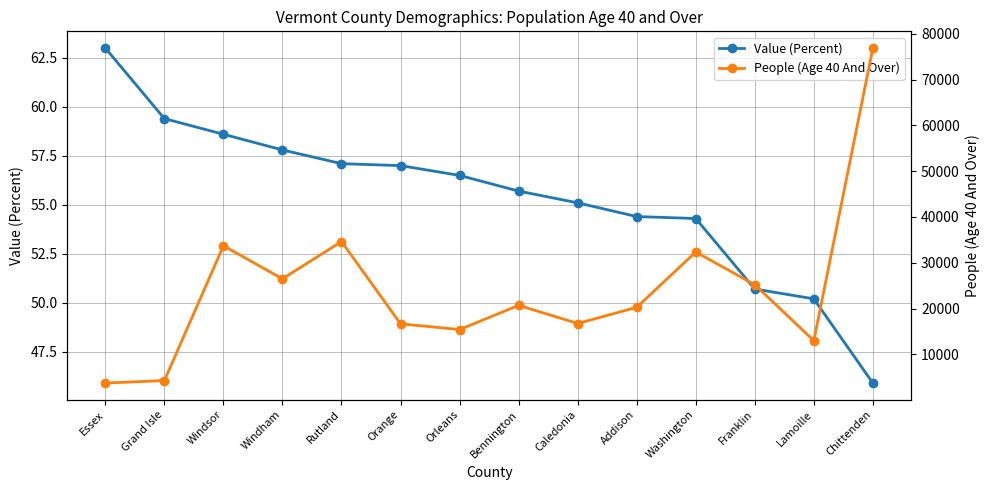

How many lines are shown in the chart?

2